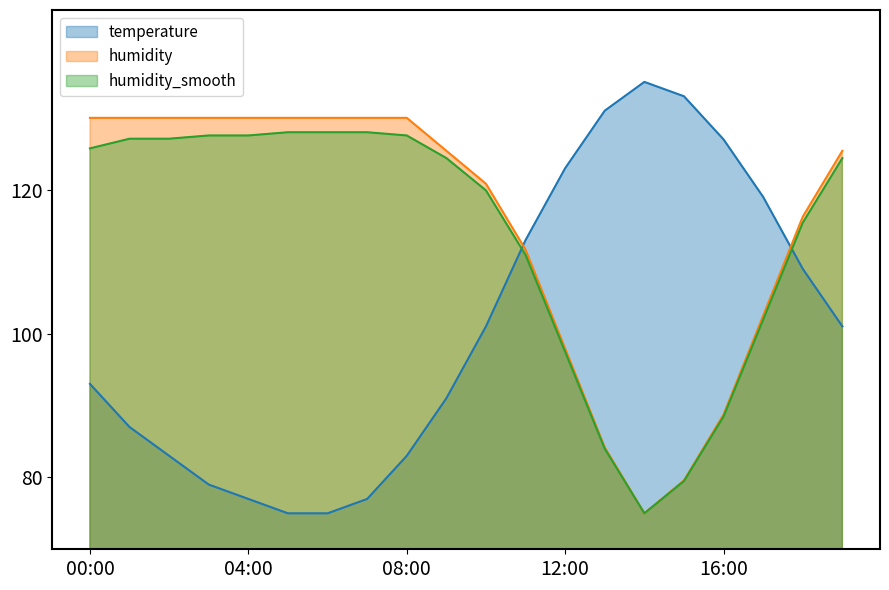

The value of humidity_smooth at 09:00 is 124.4. True or false?

True